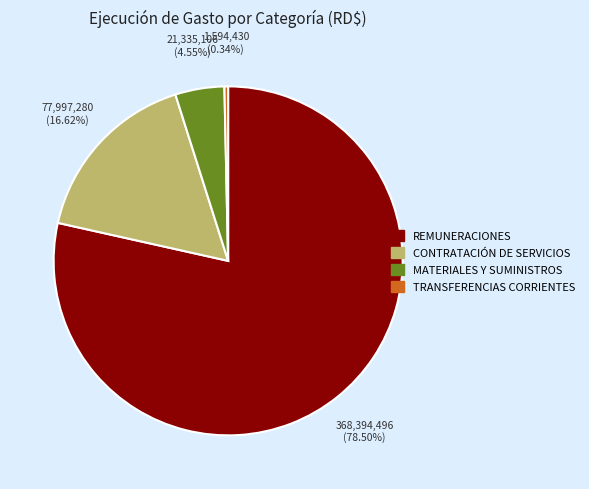

Combined, do CONTRATACIÓN DE SERVICIOS and REMUNERACIONES account for over 50%?

Yes